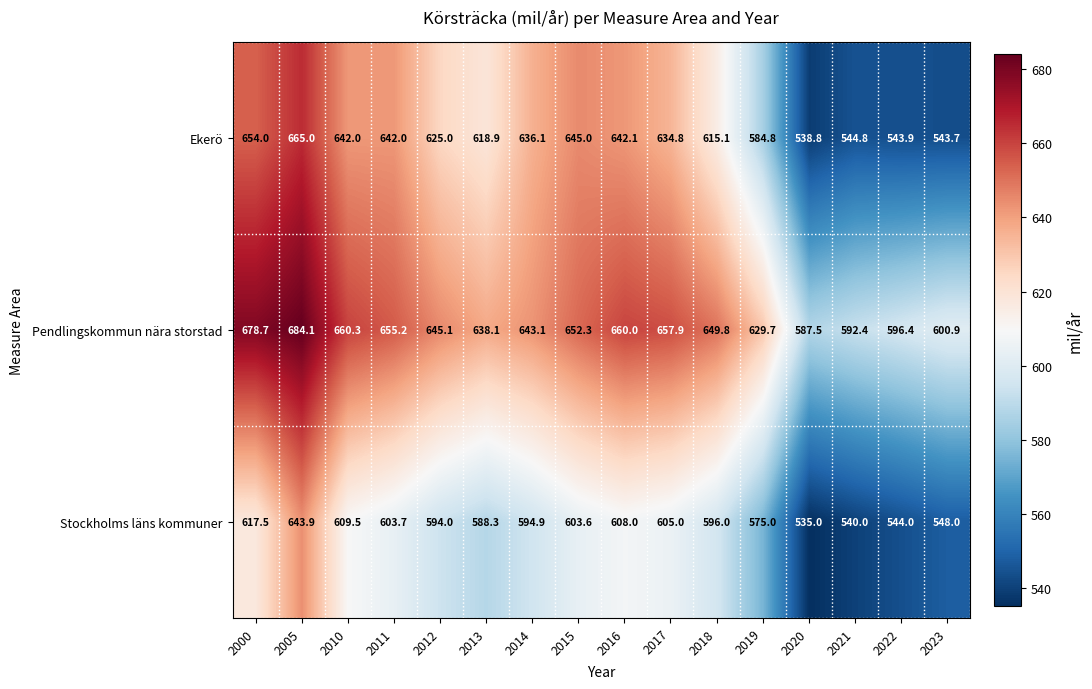

Is it true that Pendlingskommun nära storstad equals 649.8 at 2018?

True